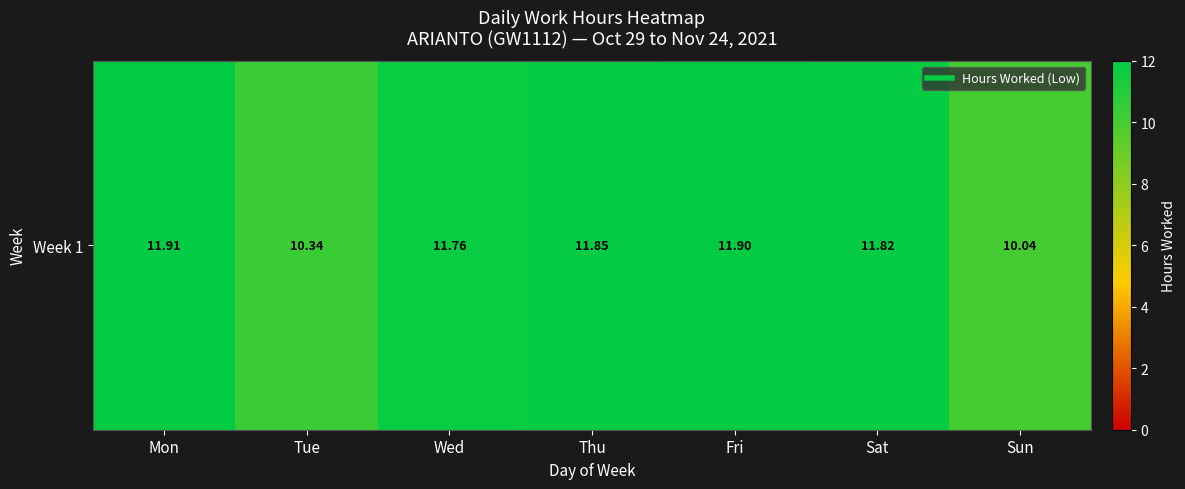

How many distinct data groups are displayed?

1